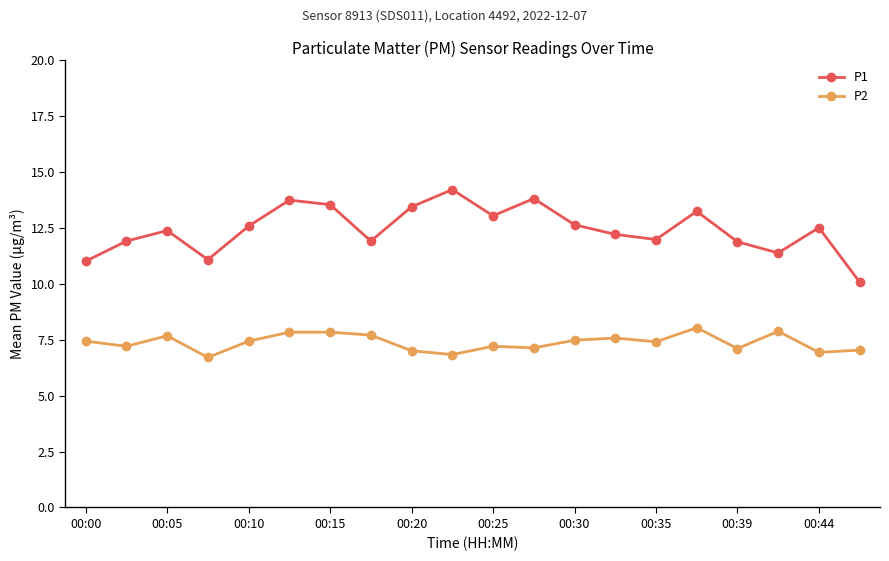

Rank the series by their average value, from highest to lowest.

P1, P2